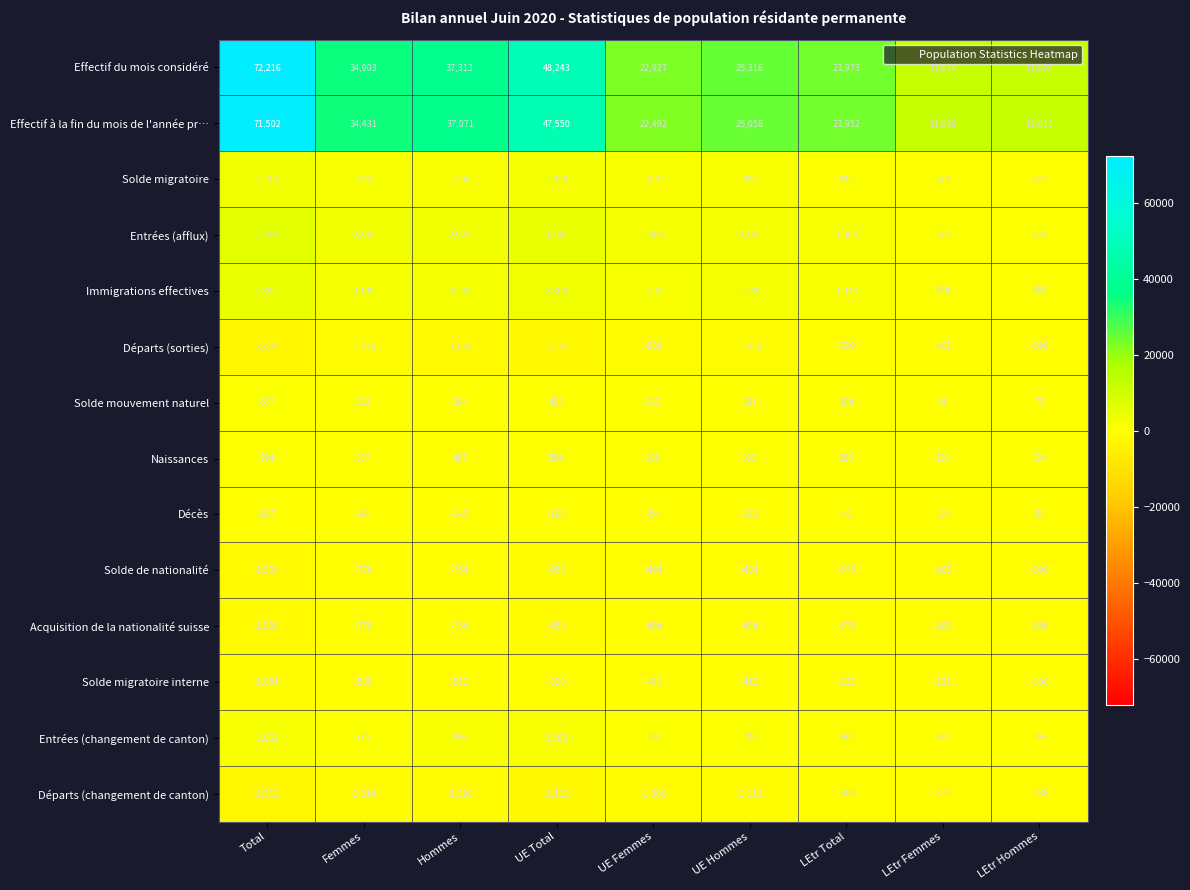

How many series are shown in this chart?

14